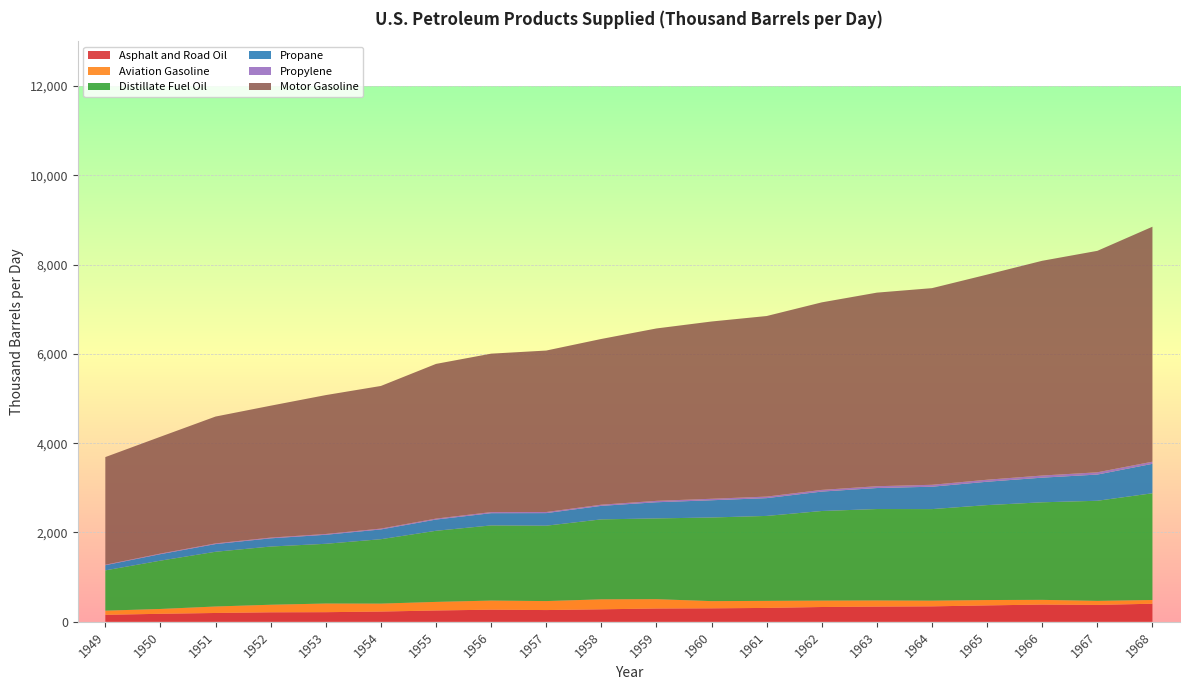

Reading right to left, list all the values displayed in this chart.

Asphalt and Road Oil: 1968=405.0	1967=378.7	1966=386.3	1965=367.6	1964=346.2	1963=340.5	1962=331.7	1961=311.1	1960=302.1	1959=297.7	1958=280.3	1957=263.3	1956=271.7	1955=253.8	1954=229.6	1953=215.9	1952=213.0	1951=198.0	1950=179.7	1949=156.7
Aviation Gasoline: 1968=83.7	1967=90.1	1966=105.3	1965=120.3	1964=127.2	1963=137.4	1962=142.7	1961=157.6	1960=161.2	1959=209.4	1958=223.2	1957=201.1	1956=203.8	1955=192.2	1954=178.0	1953=193.7	1952=169.4	1951=145.1	1950=108.3	1949=93.1
Distillate Fuel Oil: 1968=2389.5	1967=2241.5	1966=2184.6	1965=2125.5	1964=2050.3	1963=2047.3	1962=2006.6	1961=1902.3	1960=1872.3	1959=1808.2	1958=1790.2	1957=1687.9	1956=1682.7	1955=1592.1	1954=1442.0	1953=1337.2	1952=1303.2	1951=1225.4	1950=1081.9	1949=902.1
Propane: 1968=659.4	1967=586.6	1966=551.6	1965=523.0	1964=501.1	1963=470.3	1962=435.0	1961=398.3	1960=386.0	1959=361.9	1958=302.6	1957=281.7	1956=274.3	1955=251.3	1954=218.8	1953=202.1	1952=183.9	1951=172.4	1950=145.6	1949=116.2
Propylene: 1968=47.8	1967=50.5	1966=47.5	1965=45.1	1964=43.2	1963=40.5	1962=37.5	1961=34.3	1960=33.3	1959=31.2	1958=26.1	1957=24.3	1956=23.6	1955=21.6	1954=18.8	1953=17.4	1952=15.8	1951=14.9	1950=12.5	1949=10.0
Motor Gasoline: 1968=5260.6	1967=4958.3	1966=4808.0	1965=4592.6	1964=4402.6	1963=4334.1	1962=4198.9	1961=4042.9	1960=3969.0	1959=3859.9	1958=3710.7	1957=3615.2	1956=3547.7	1955=3463.2	1954=3193.5	1953=3109.8	1952=2953.5	1951=2840.0	1950=2615.8	1949=2410.2